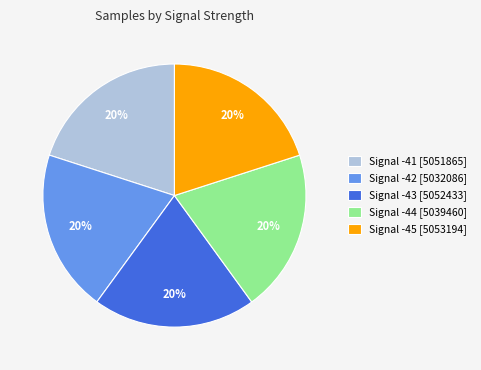

The Signal -44 [5039460] slice represents 6% of the pie. True or false?

False